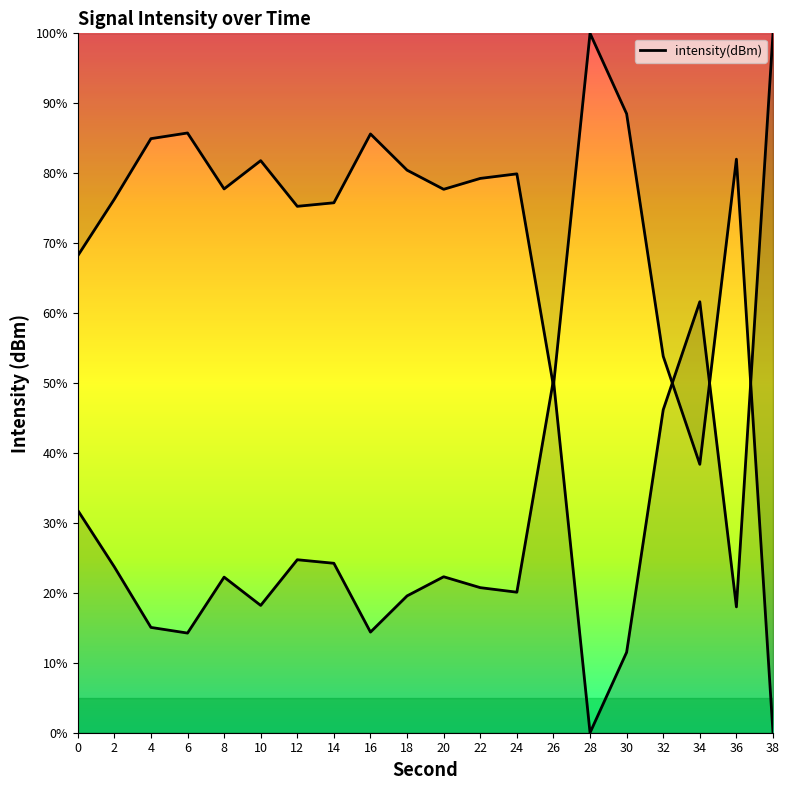

True or false: the data has more than 2 interior local peaks.

True